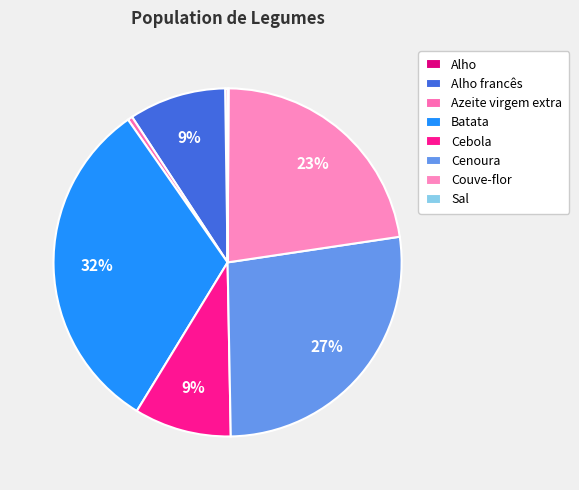

The Cebola slice represents 4% of the pie. True or false?

False